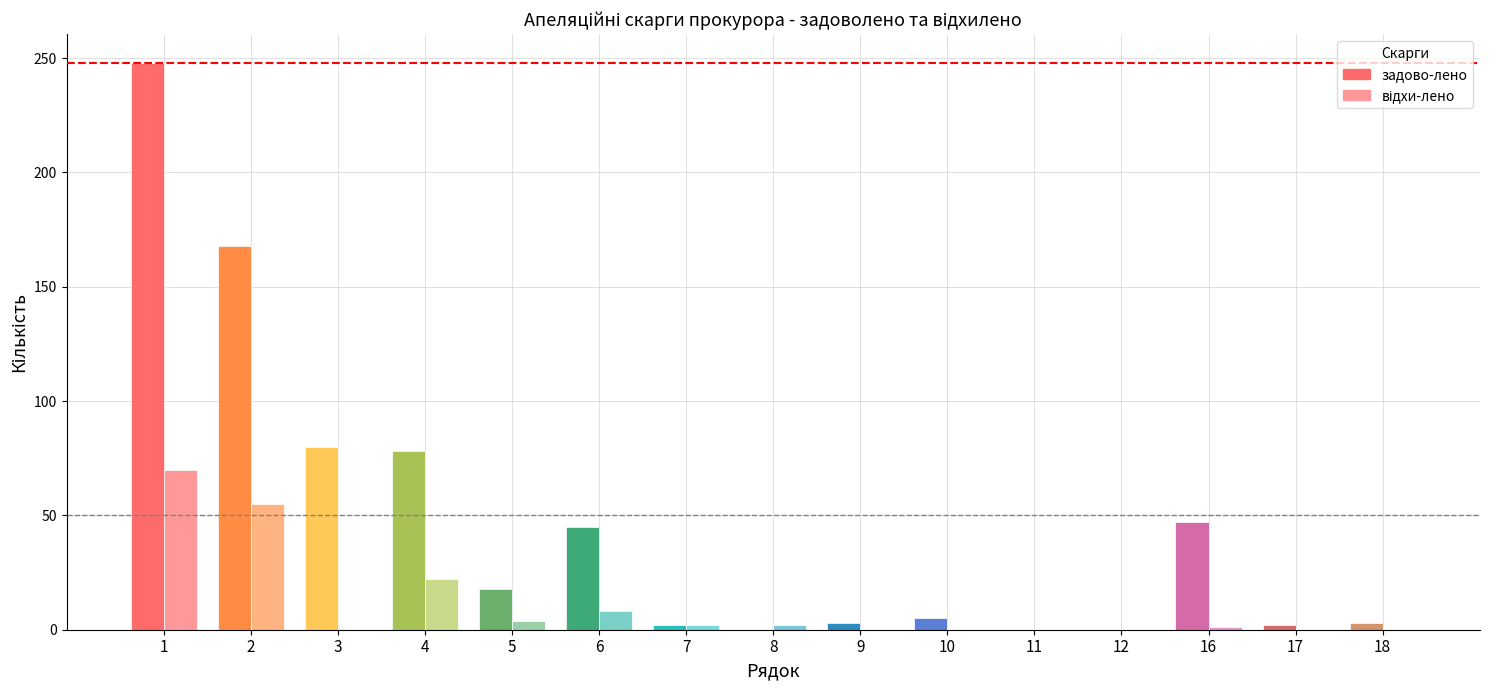

Is it true that задово-лено equals 0 at 12?

True